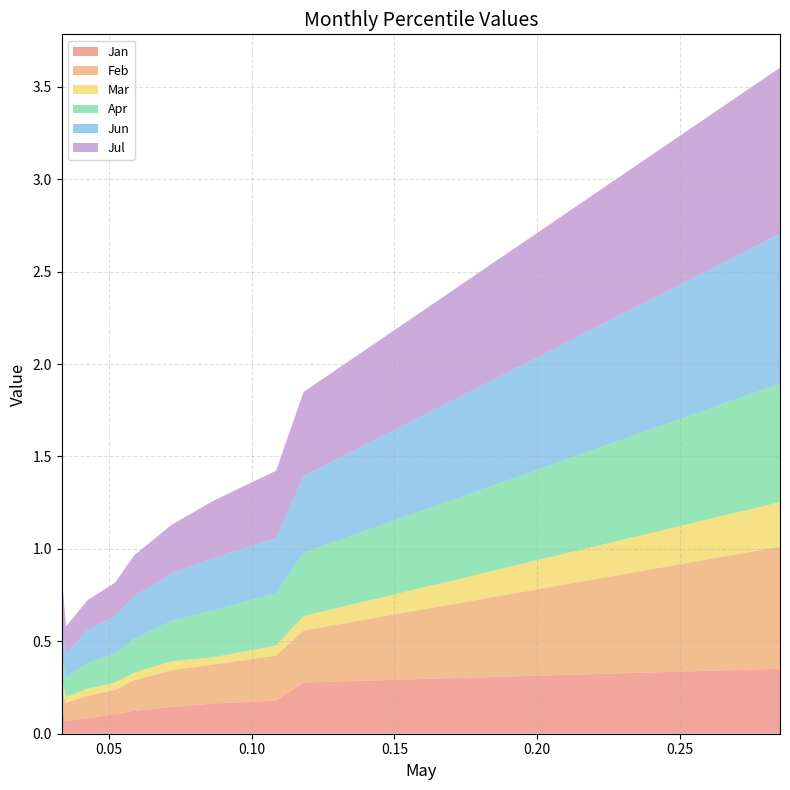

Reading left to right, extract all data points from this chart.

Jan: pct05=0.1	pct15=0.1	pct25=0.1	pct35=0.1	pct45=0.1	pct55=0.1	pct65=0.2	pct75=0.2	pct85=0.3	pct95=0.4
Feb: pct05=0.1	pct15=0.1	pct25=0.1	pct35=0.1	pct45=0.2	pct55=0.2	pct65=0.2	pct75=0.2	pct85=0.3	pct95=0.7
Mar: pct05=0.1	pct15=0.0	pct25=0.0	pct35=0.0	pct45=0.0	pct55=0.0	pct65=0.0	pct75=0.1	pct85=0.1	pct95=0.2
Apr: pct05=0.1	pct15=0.1	pct25=0.1	pct35=0.2	pct45=0.2	pct55=0.2	pct65=0.3	pct75=0.3	pct85=0.3	pct95=0.6
Jun: pct05=0.2	pct15=0.1	pct25=0.2	pct35=0.2	pct45=0.2	pct55=0.3	pct65=0.3	pct75=0.3	pct85=0.4	pct95=0.8
Jul: pct05=0.3	pct15=0.1	pct25=0.2	pct35=0.2	pct45=0.2	pct55=0.3	pct65=0.3	pct75=0.4	pct85=0.5	pct95=0.9